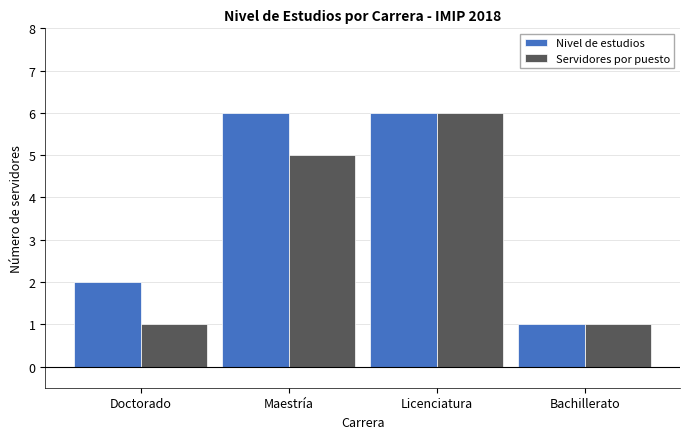

Reading left to right, extract all data points from this chart.

Nivel de estudios: Doctorado=2	Maestría=6	Licenciatura=6	Bachillerato=1
Servidores por puesto: Doctorado=1	Maestría=5	Licenciatura=6	Bachillerato=1